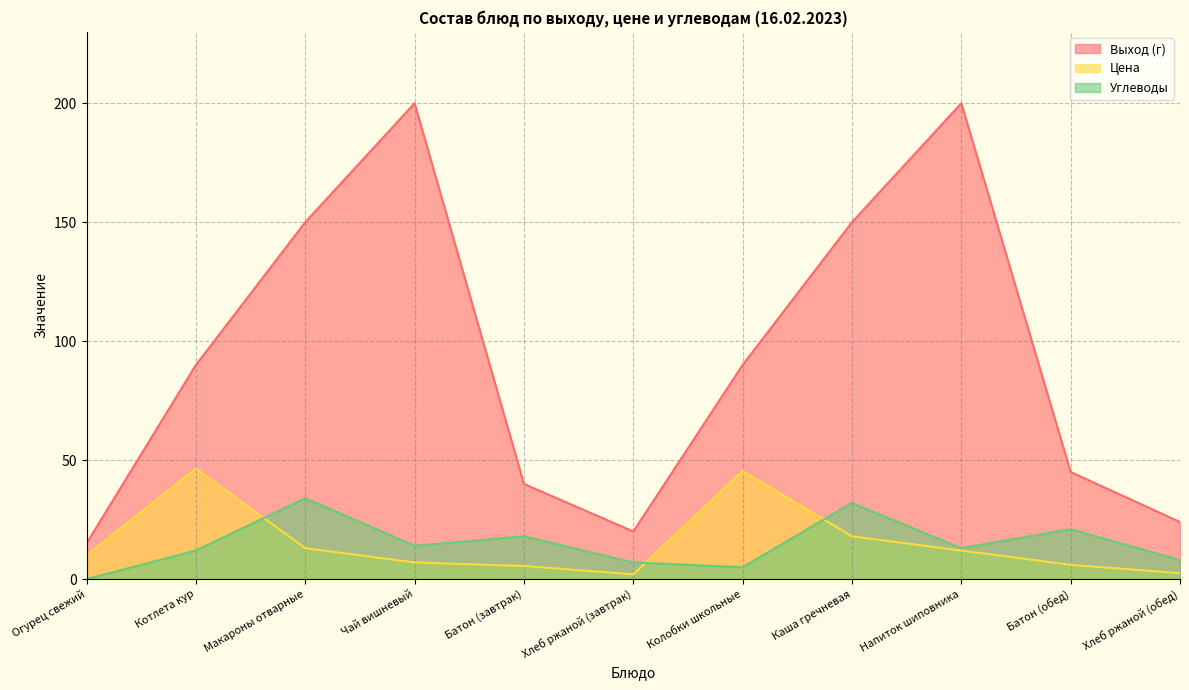

What is the label of the 4th point from the right?

Каша гречневая